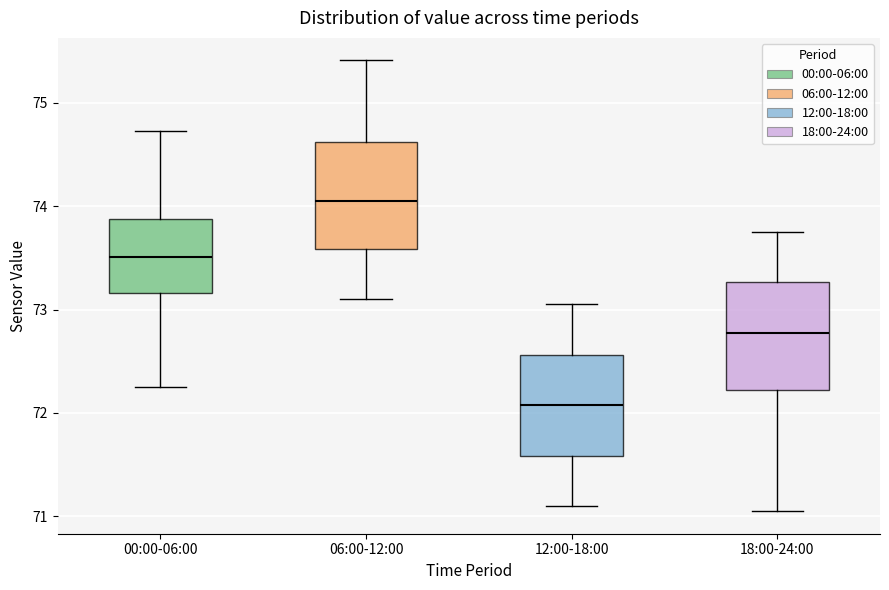

Where does the upper whisker of the box for 00:00-06:00 end on the y-axis? The values are not printed on the chart, so give them approximately, as read against the axis.

74.7